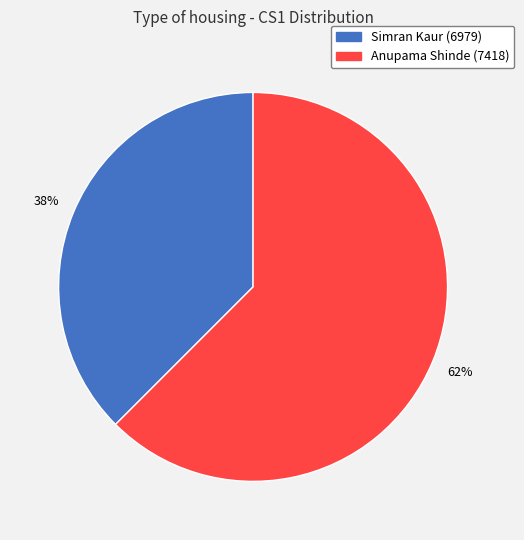

Combined, do Anupama Shinde (7418) and Simran Kaur (6979) account for over 50%?

Yes